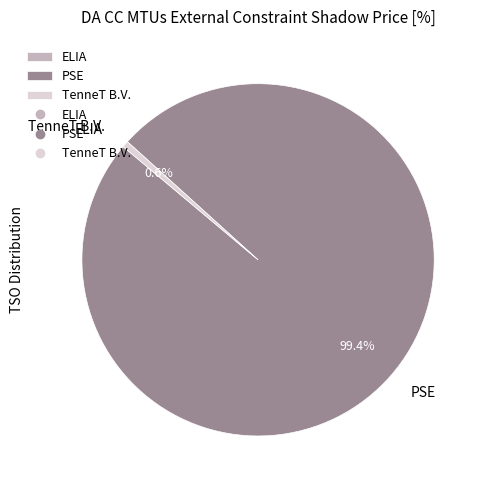

Which slice represents more than half of the pie?

PSE